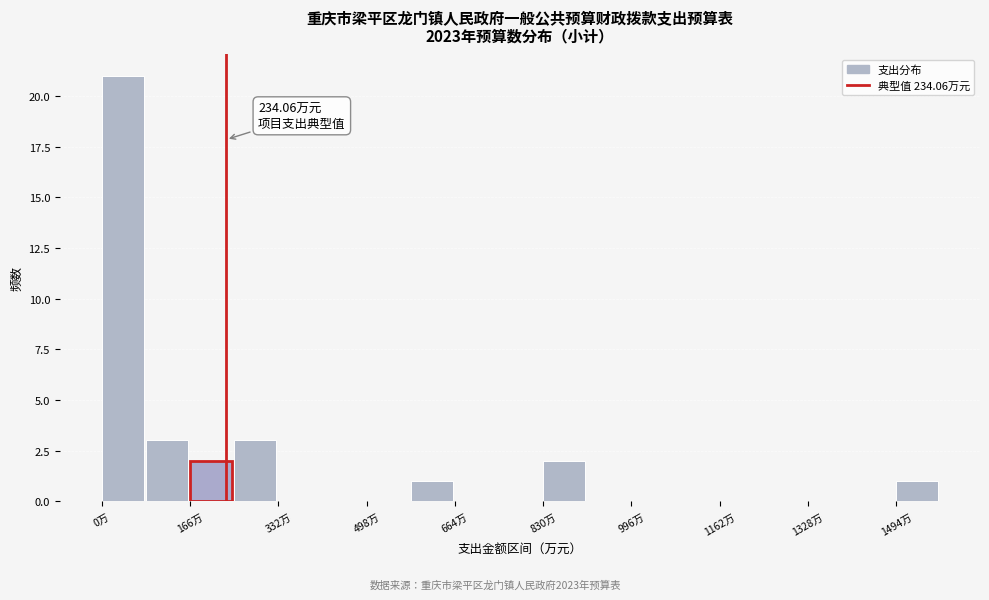

Which range on the x-axis has the tallest bar?

0 to 80